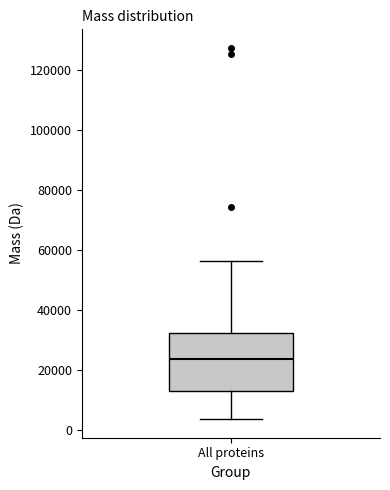

Read this box plot against the y-axis: the position of the median line, the range covered by the box, and the ends of both whiskers. The values are not printed on the chart, so give them approximately, as read against the axis.

median 24000, box 12000 to 32000, whiskers 4000 to 56000